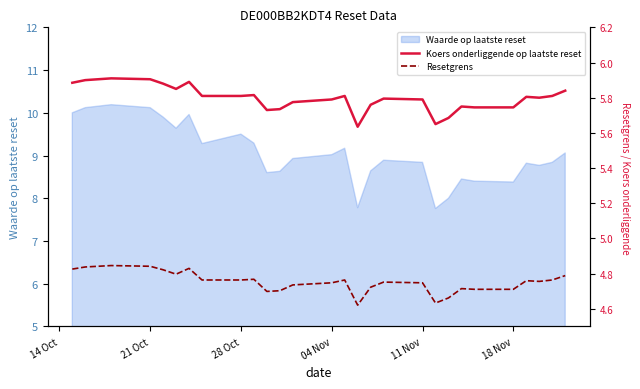

True or false: Resetgrens and Koers onderliggende op laatste reset intersect in this chart.

False